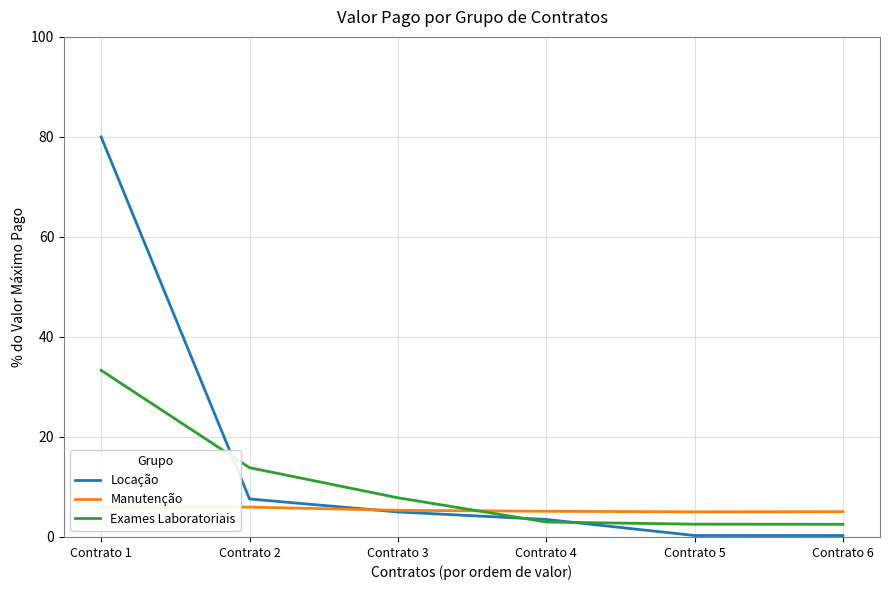

Is the value of Manutenção at Contrato 2 greater than the value of Locação at Contrato 4?

Yes